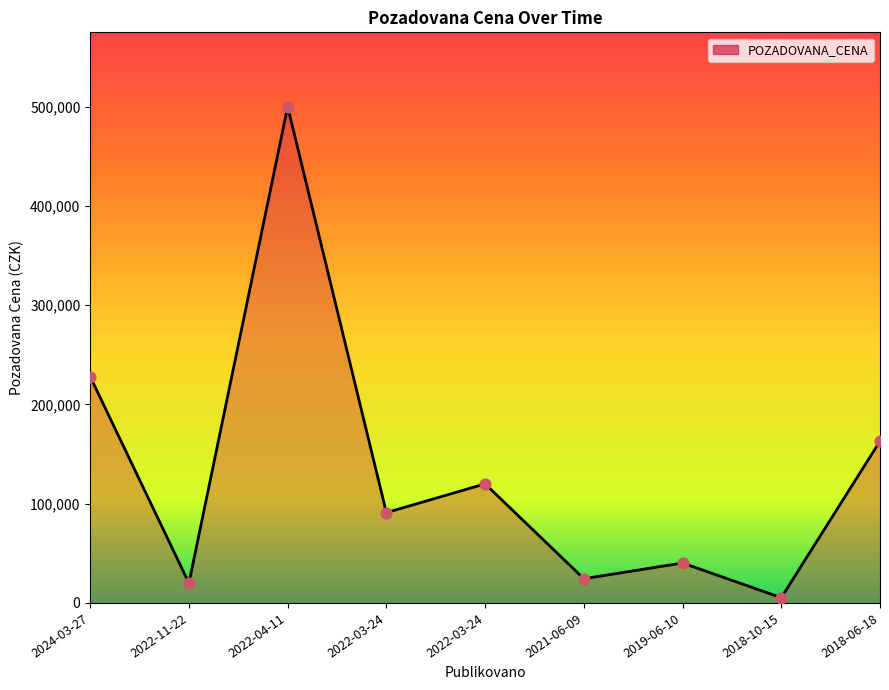

Which has a higher value, 2022-03-24 or 2024-03-27?

2024-03-27